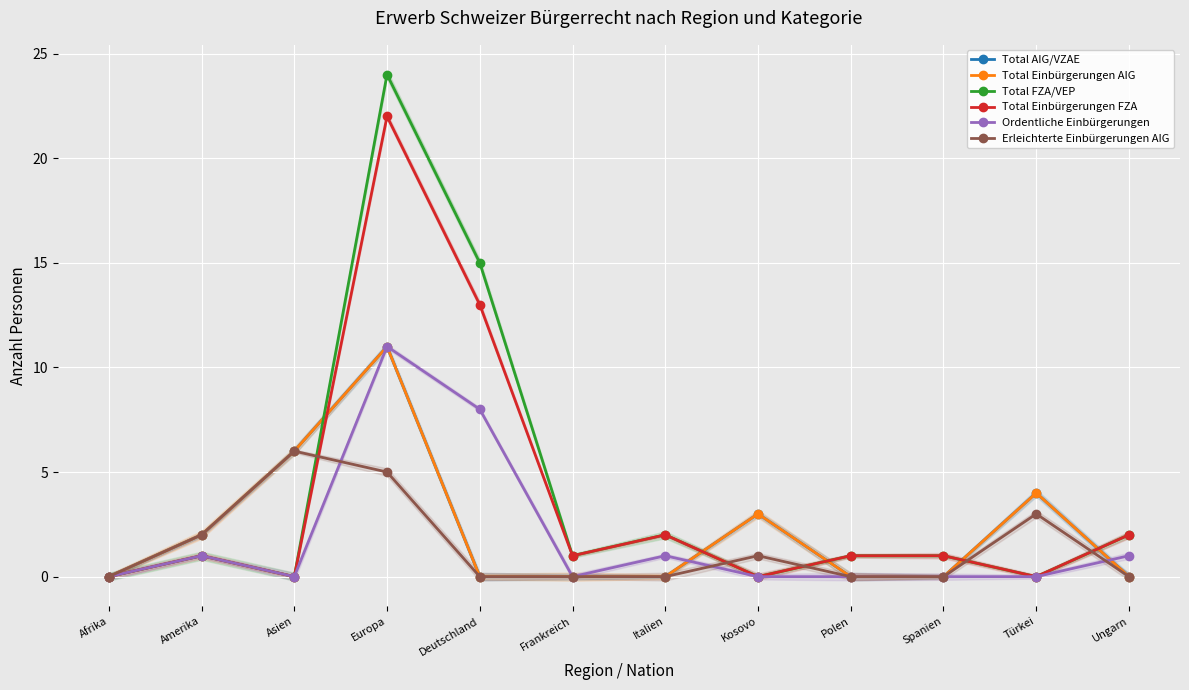

True or false: Total AIG/VZAE and Erleichterte Einbürgerungen AIG cross at least once.

False